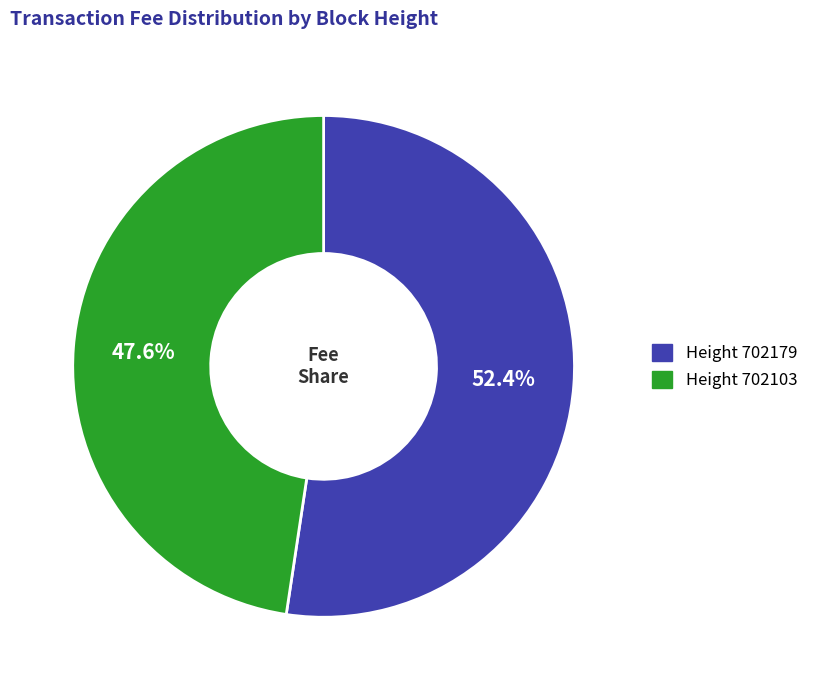

Is there a majority slice in this chart?

Yes